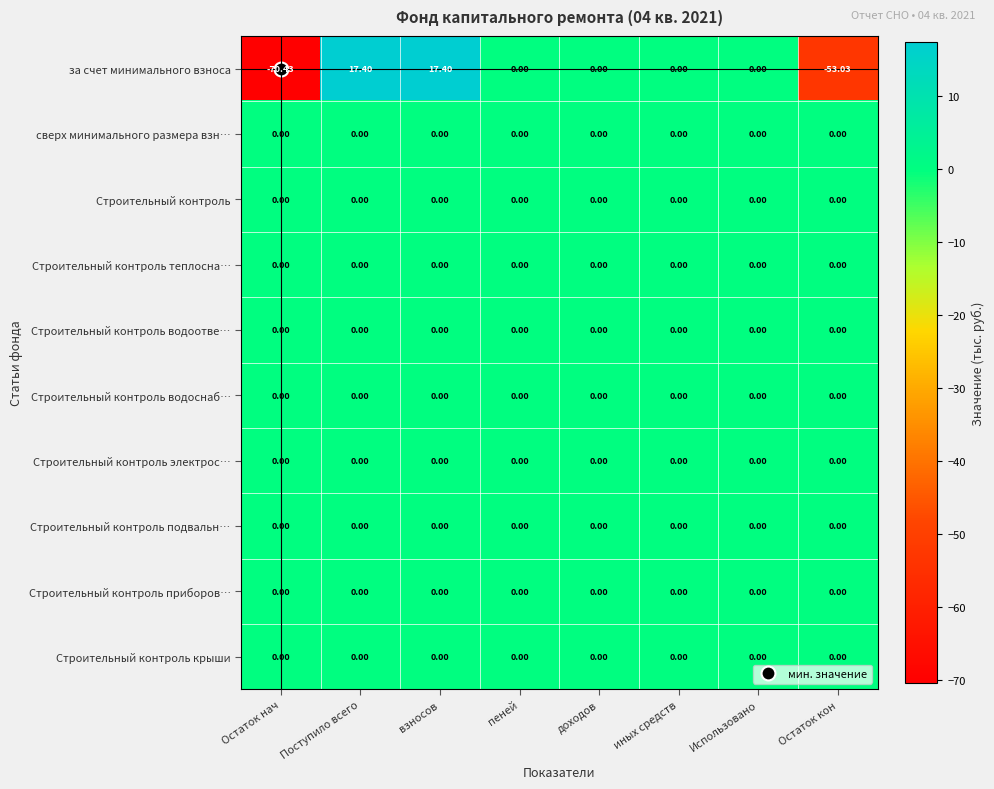

At which label does за счет минимального взноса first exceed 0?

Поступило всего